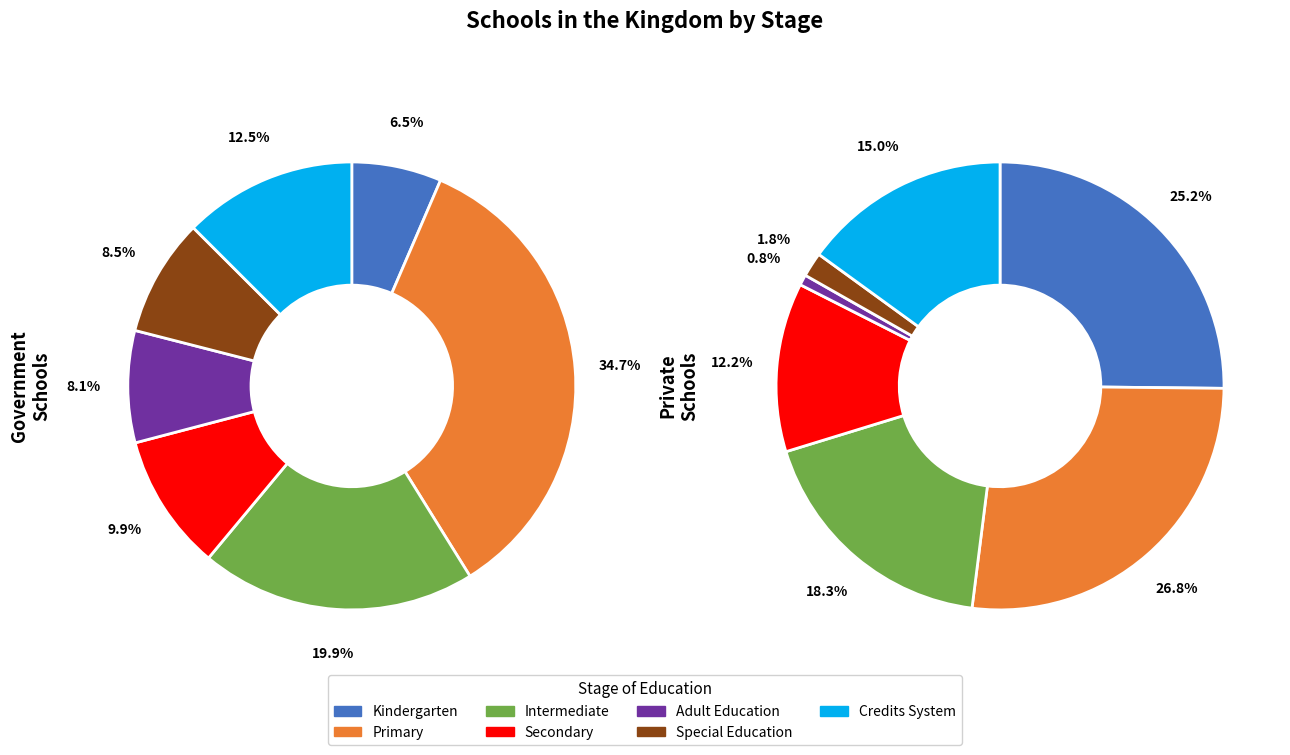

Which has a higher value, Special Education or Credits System?

Credits System